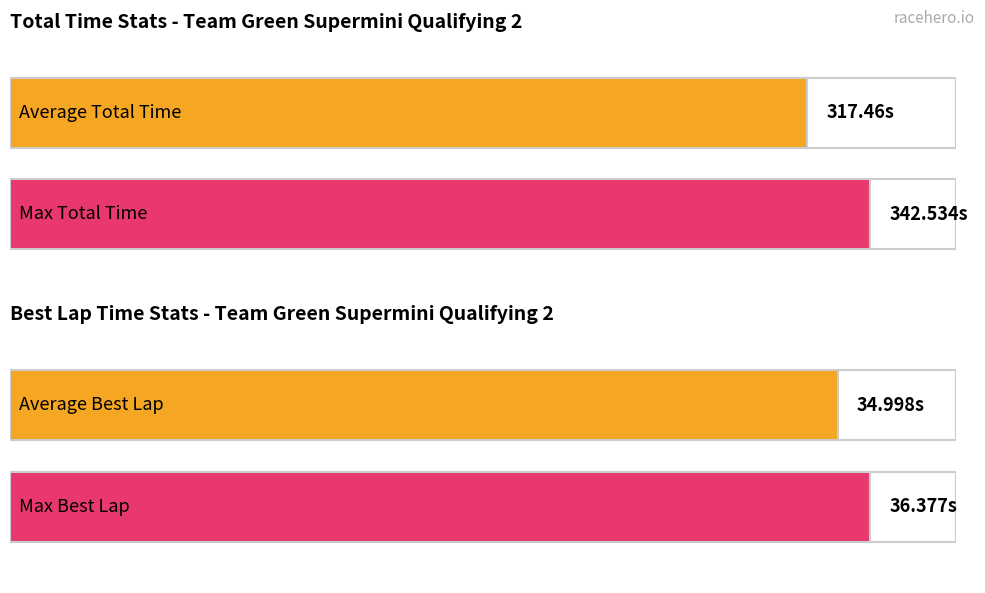

What is the greatest value displayed?

342.5